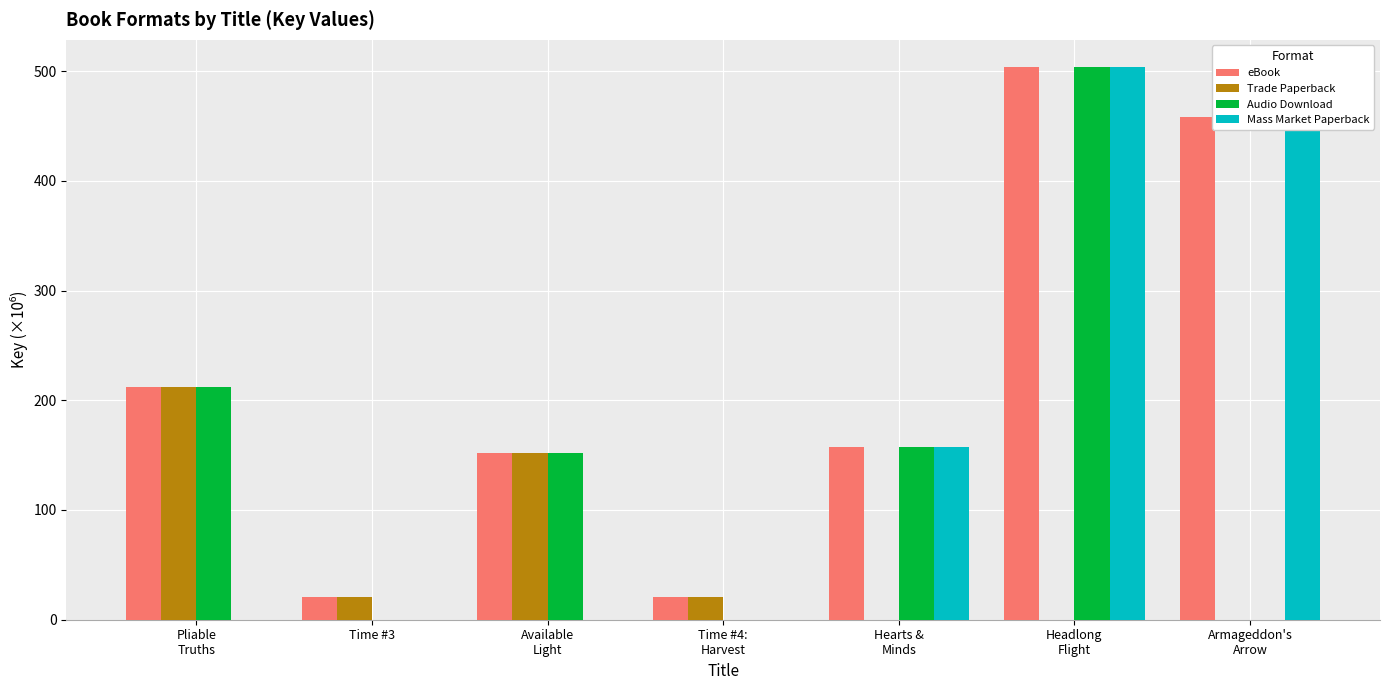

What is the maximum value for eBook?

503.3